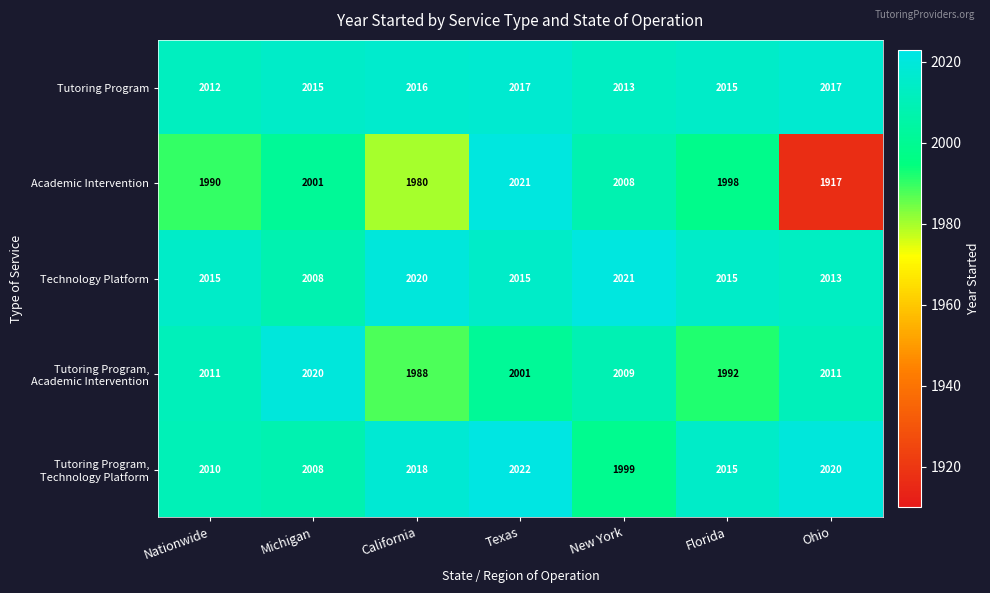

What is the difference between the highest and lowest values at Florida?

23